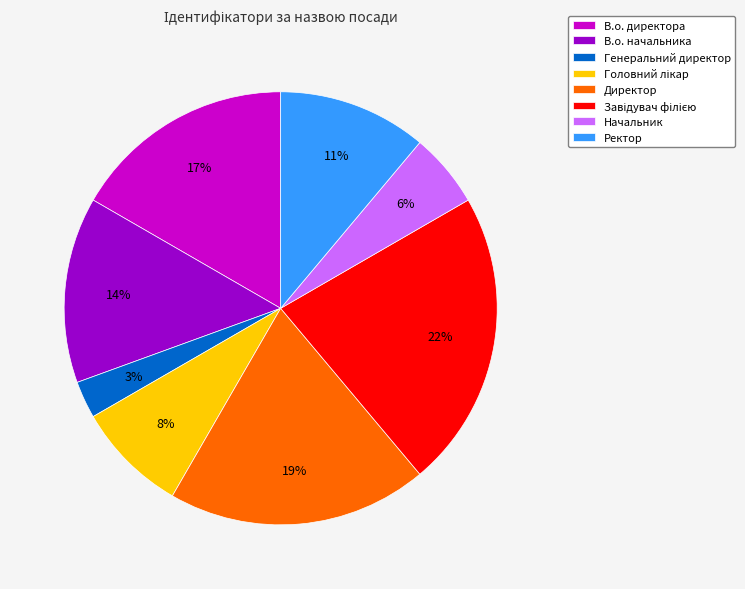

To the nearest percent, what portion does В.о. начальника represent?

14%